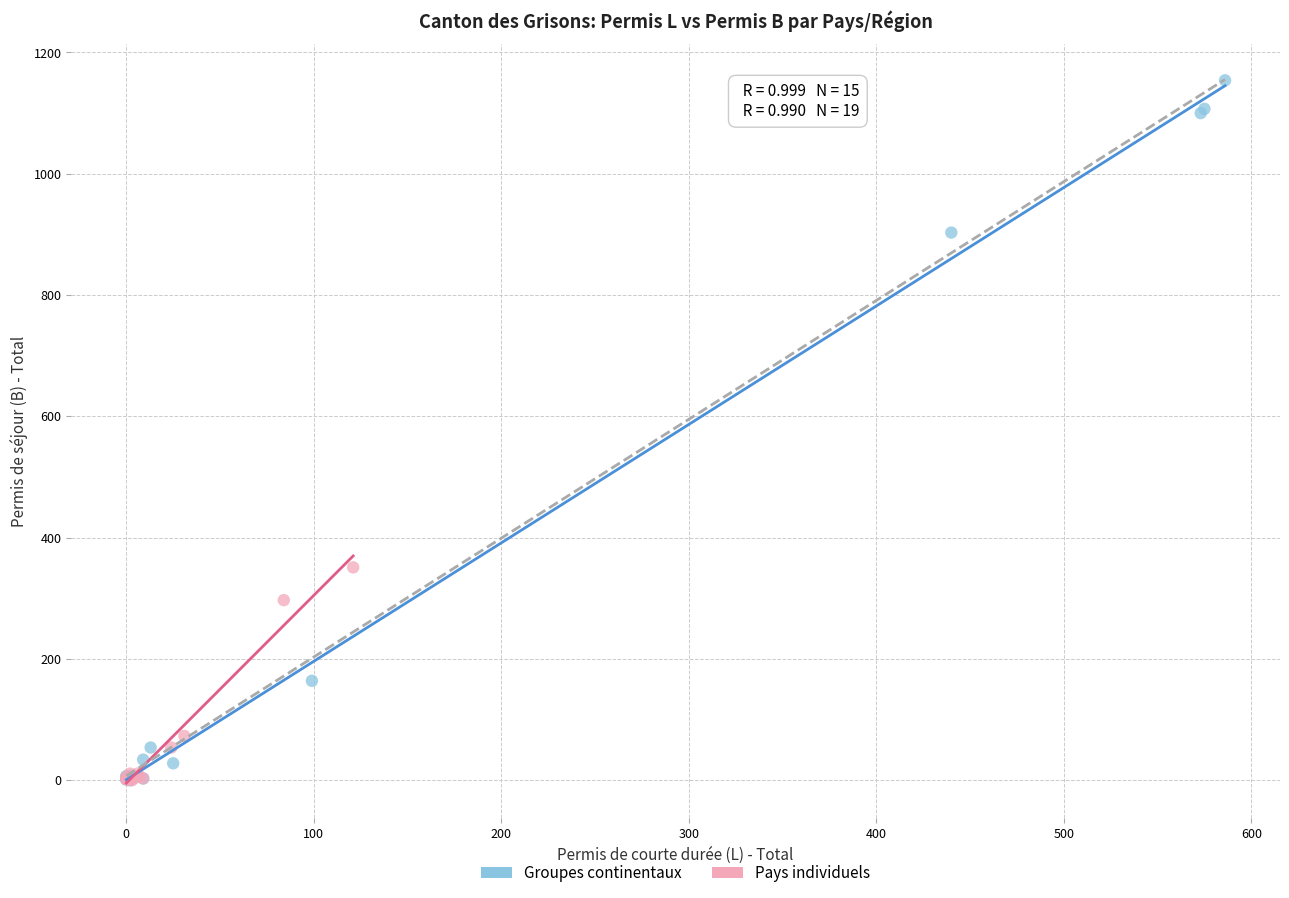

Which series has the largest Y range (max minus min)?

Groupes continentaux